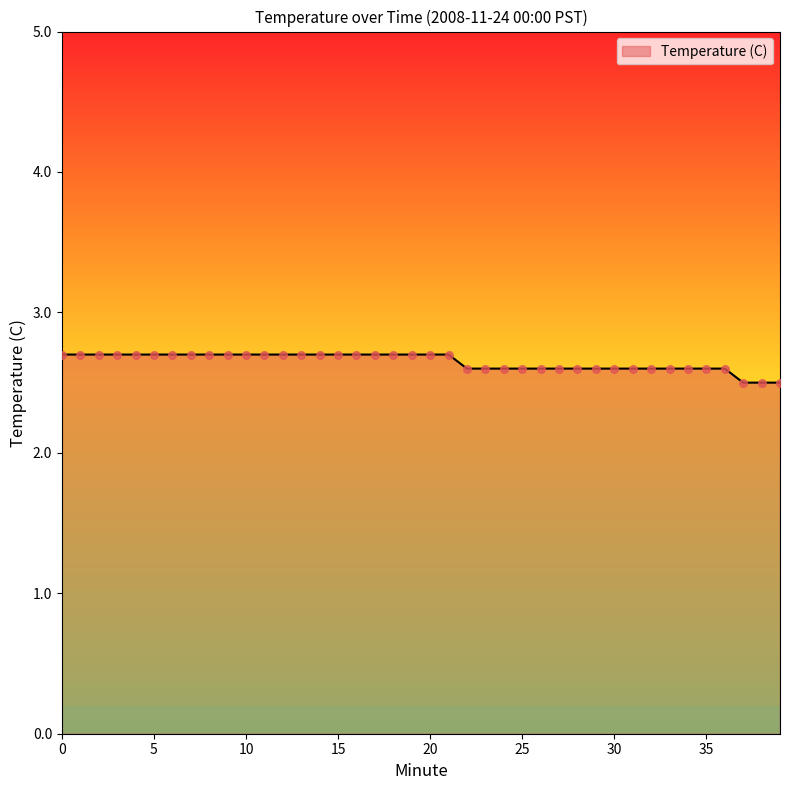

What is the smallest value displayed?

2.5